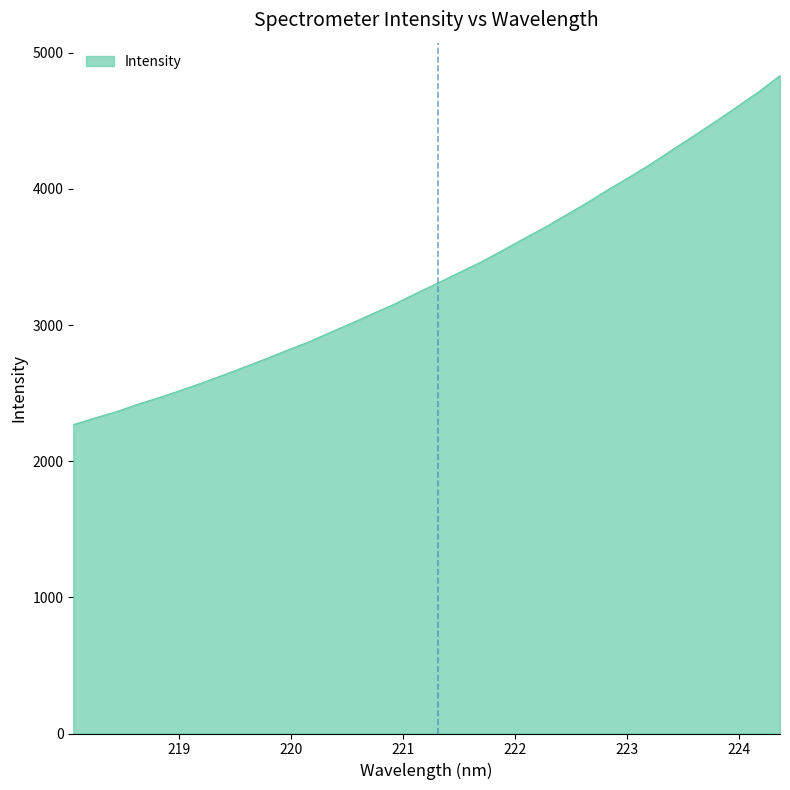

What is the maximum value shown in the chart?

4832.3